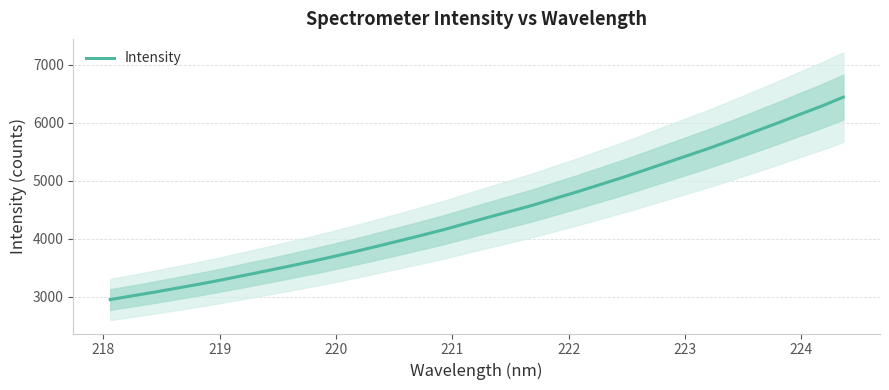

How many values exceed 4369?

17